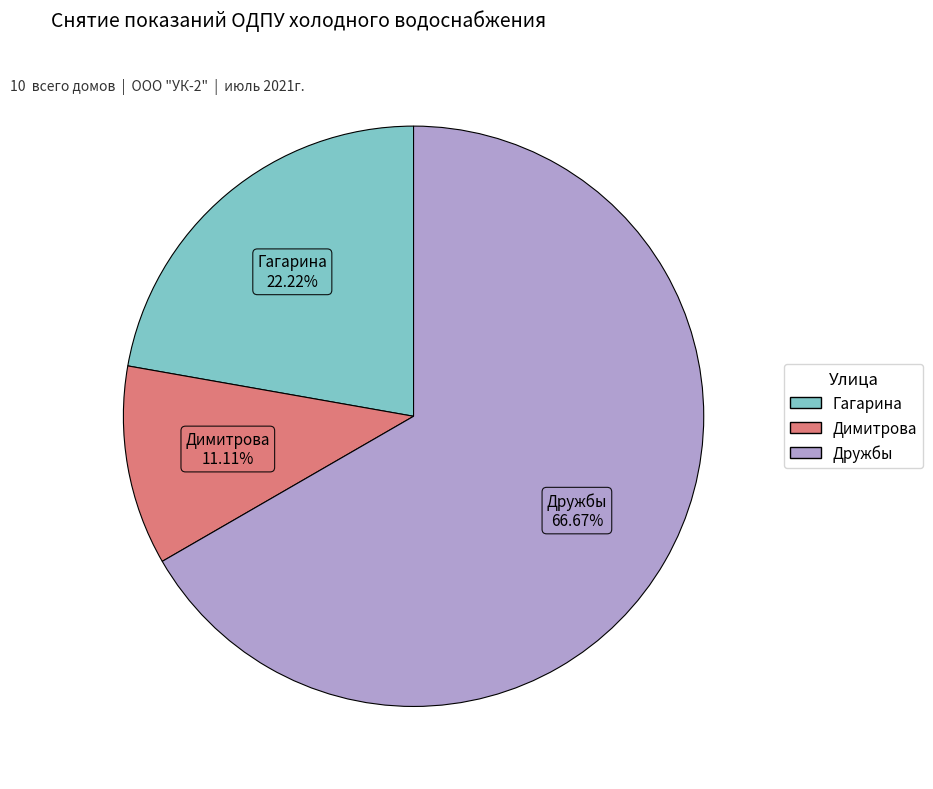

Rank the categories by value from lowest to highest.

Димитрова, Гагарина, Дружбы